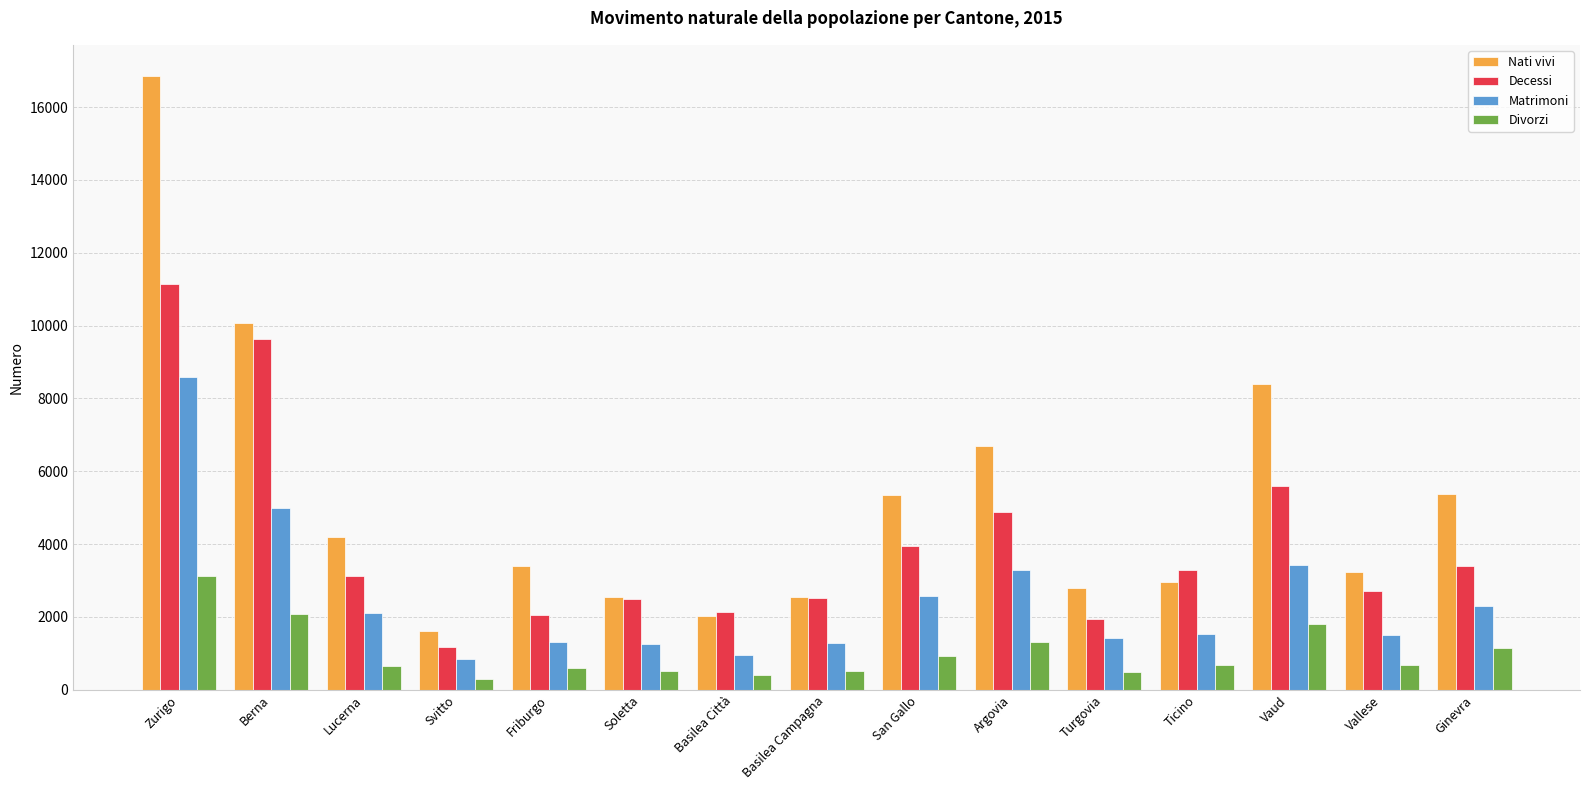

The value of Decessi at Ginevra is 5813. True or false?

False